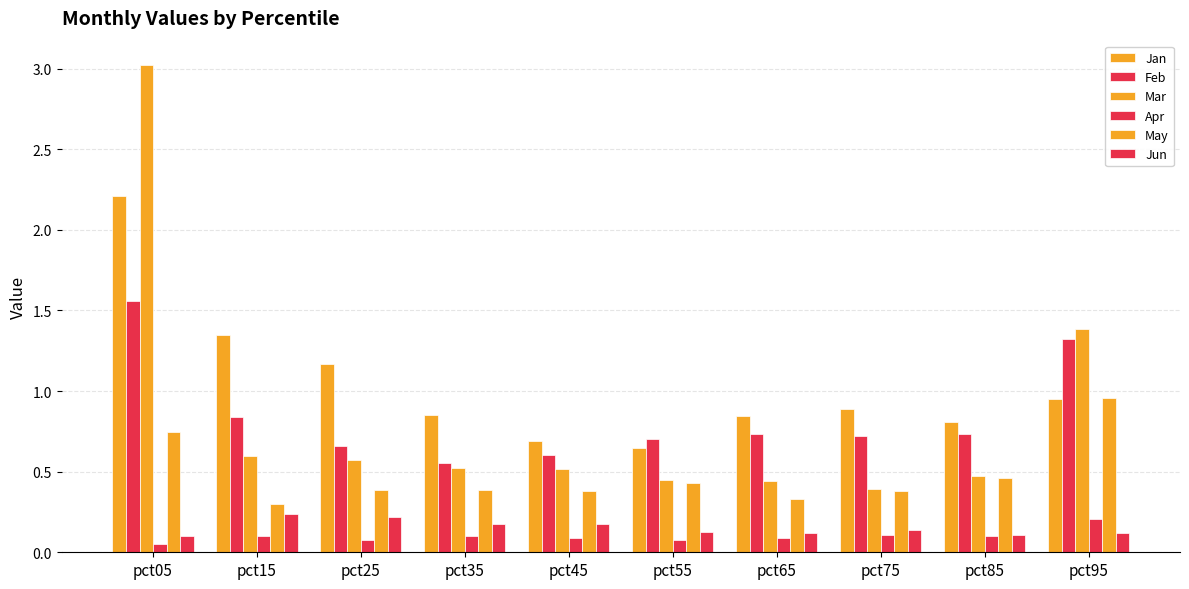

How many data points does each series have?

10